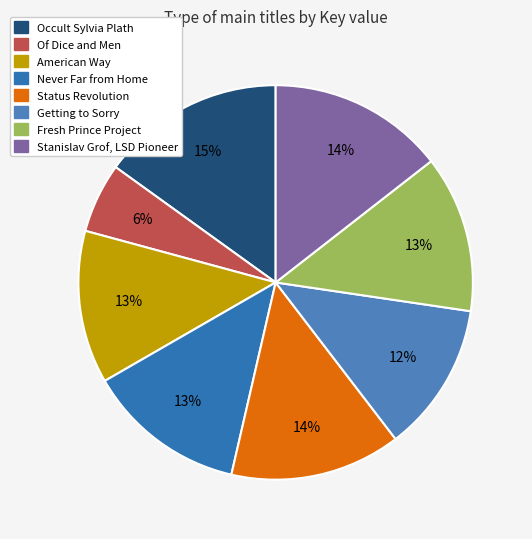

To the nearest percent, what is the difference between the Occult Sylvia Plath and Fresh Prince Project slice percentages?

2%